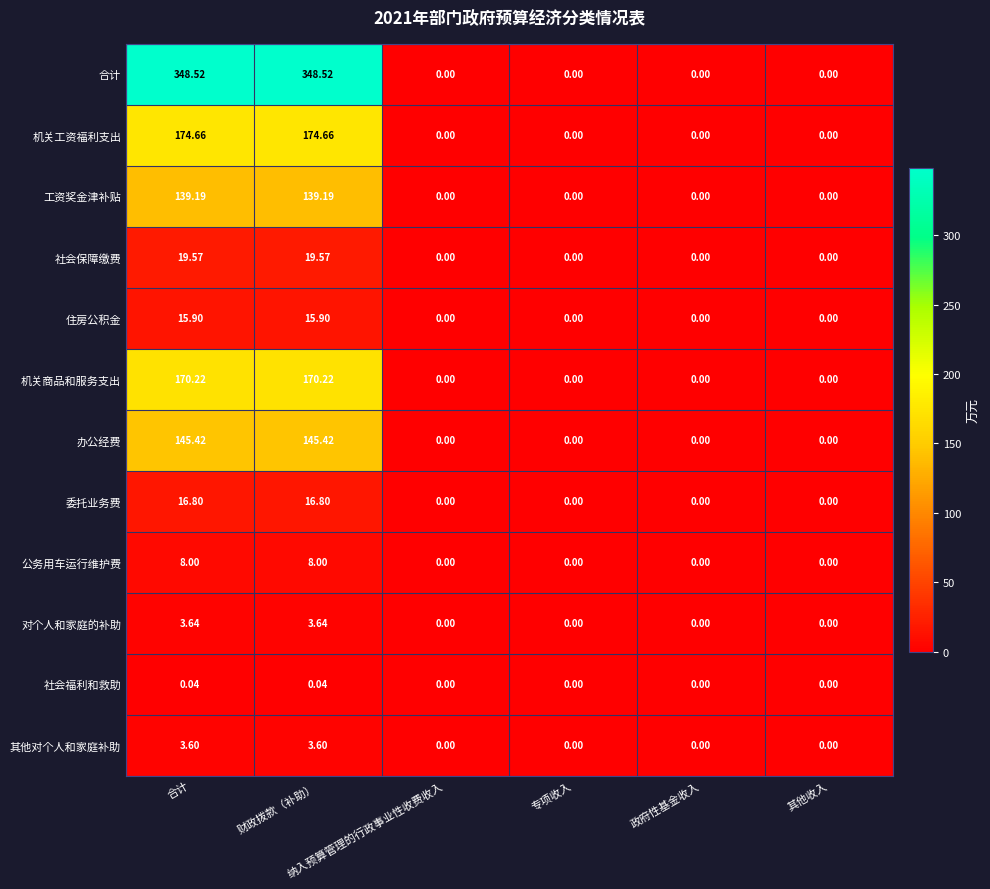

Which series has the largest total across all categories?

合计